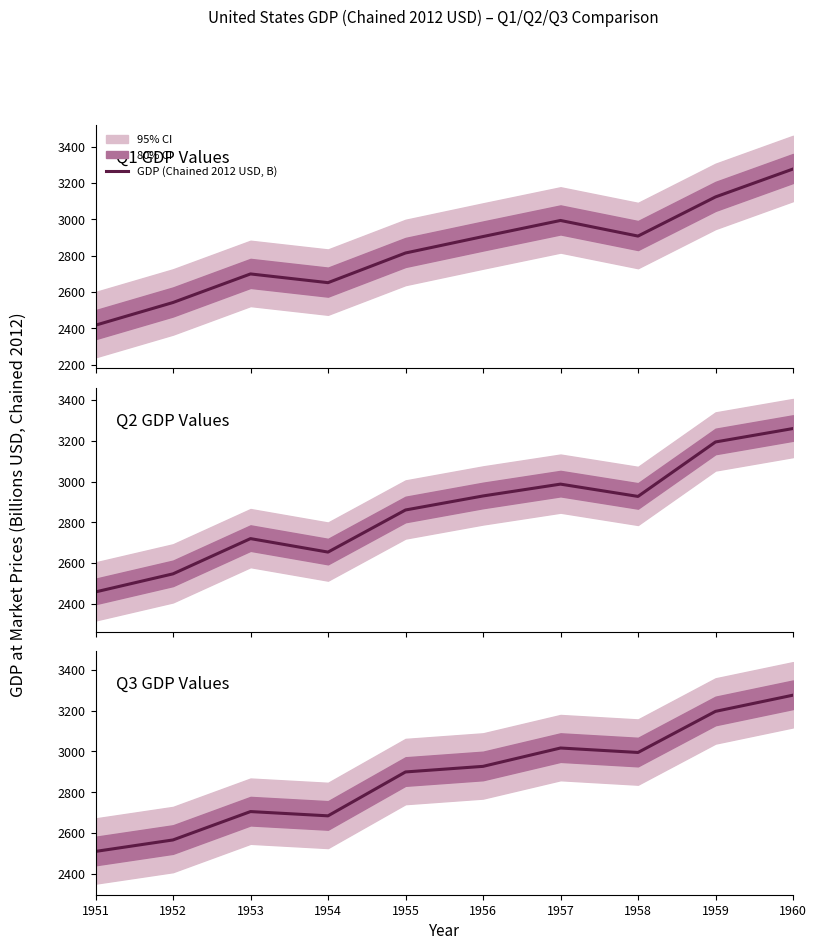

List the labels in order of value, largest first.

1960, 1959, 1957, 1958, 1956, 1955, 1953, 1954, 1952, 1951